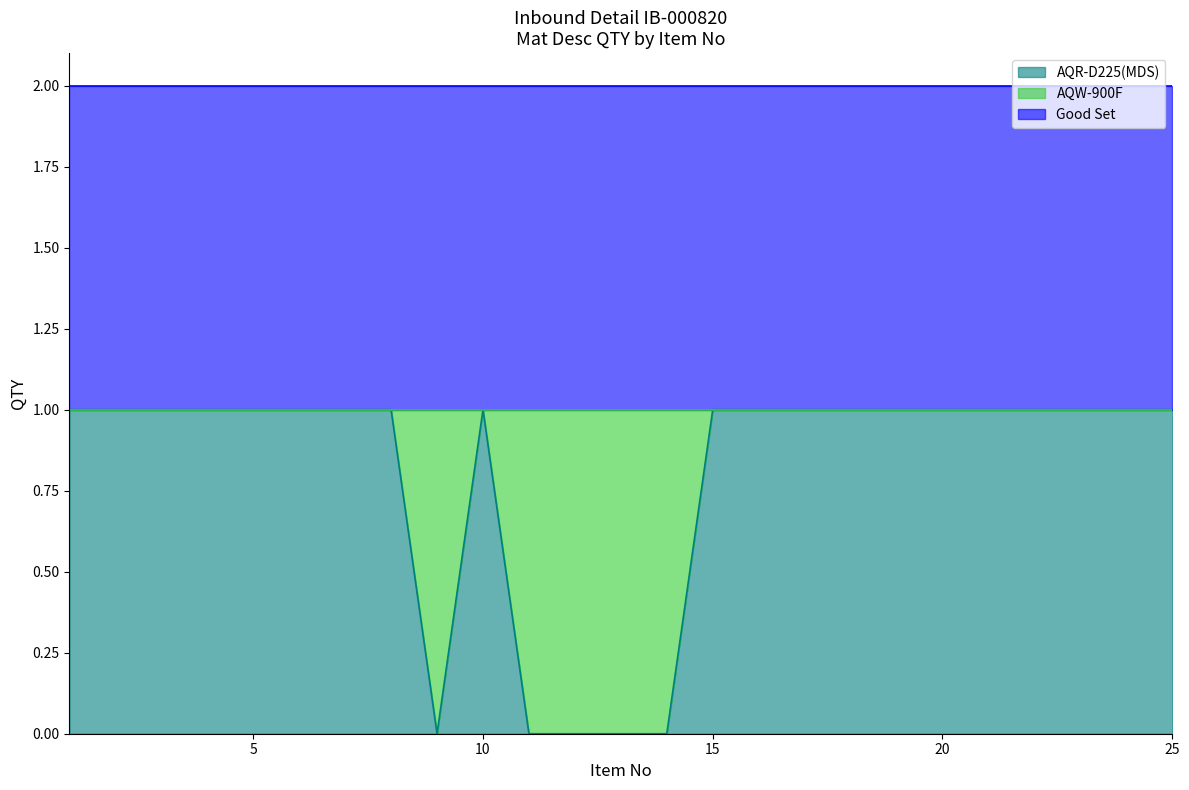

Does the chart have visible grid lines?

No